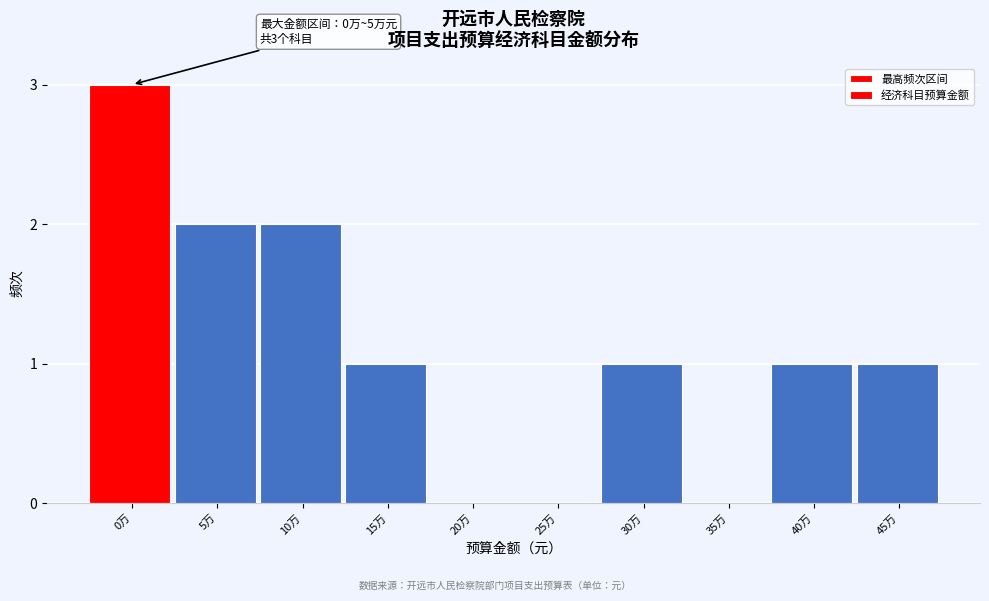

Reading right to left, what are all the values shown in this chart?

45万=1	40万=1	35万=0	30万=1	25万=0	20万=0	15万=1	10万=2	5万=2	0万=3